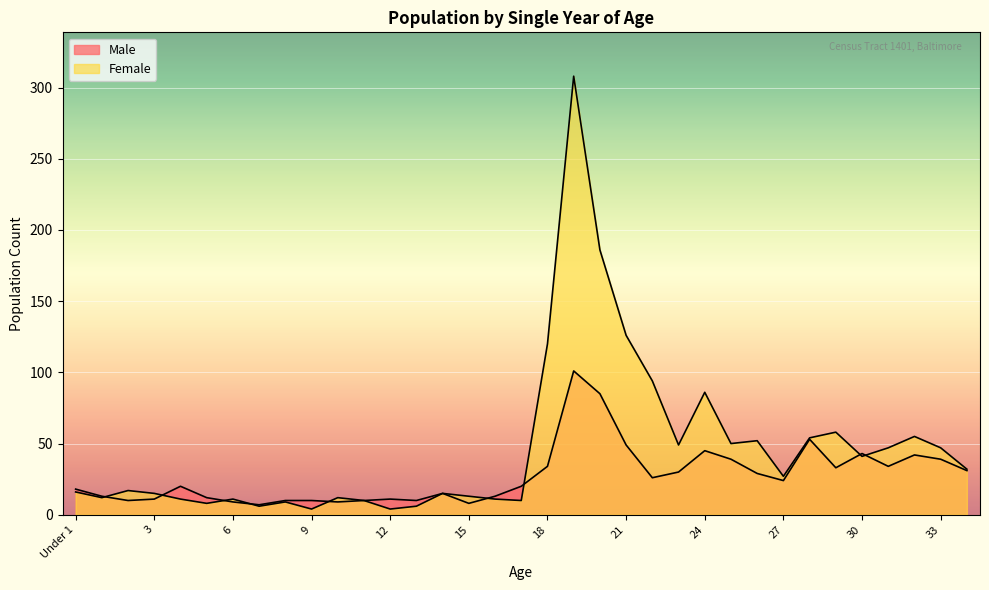

What is the difference between the highest and lowest values at 3?

4